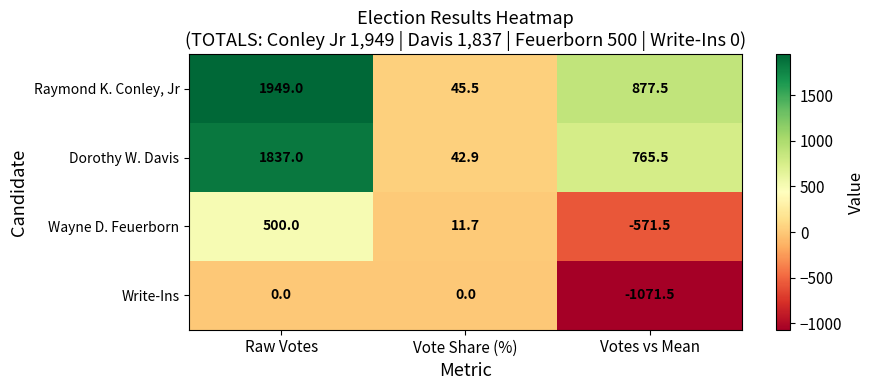

Between Raw Votes and Vote Share (%), which series saw the biggest shift?

Raymond K. Conley, Jr